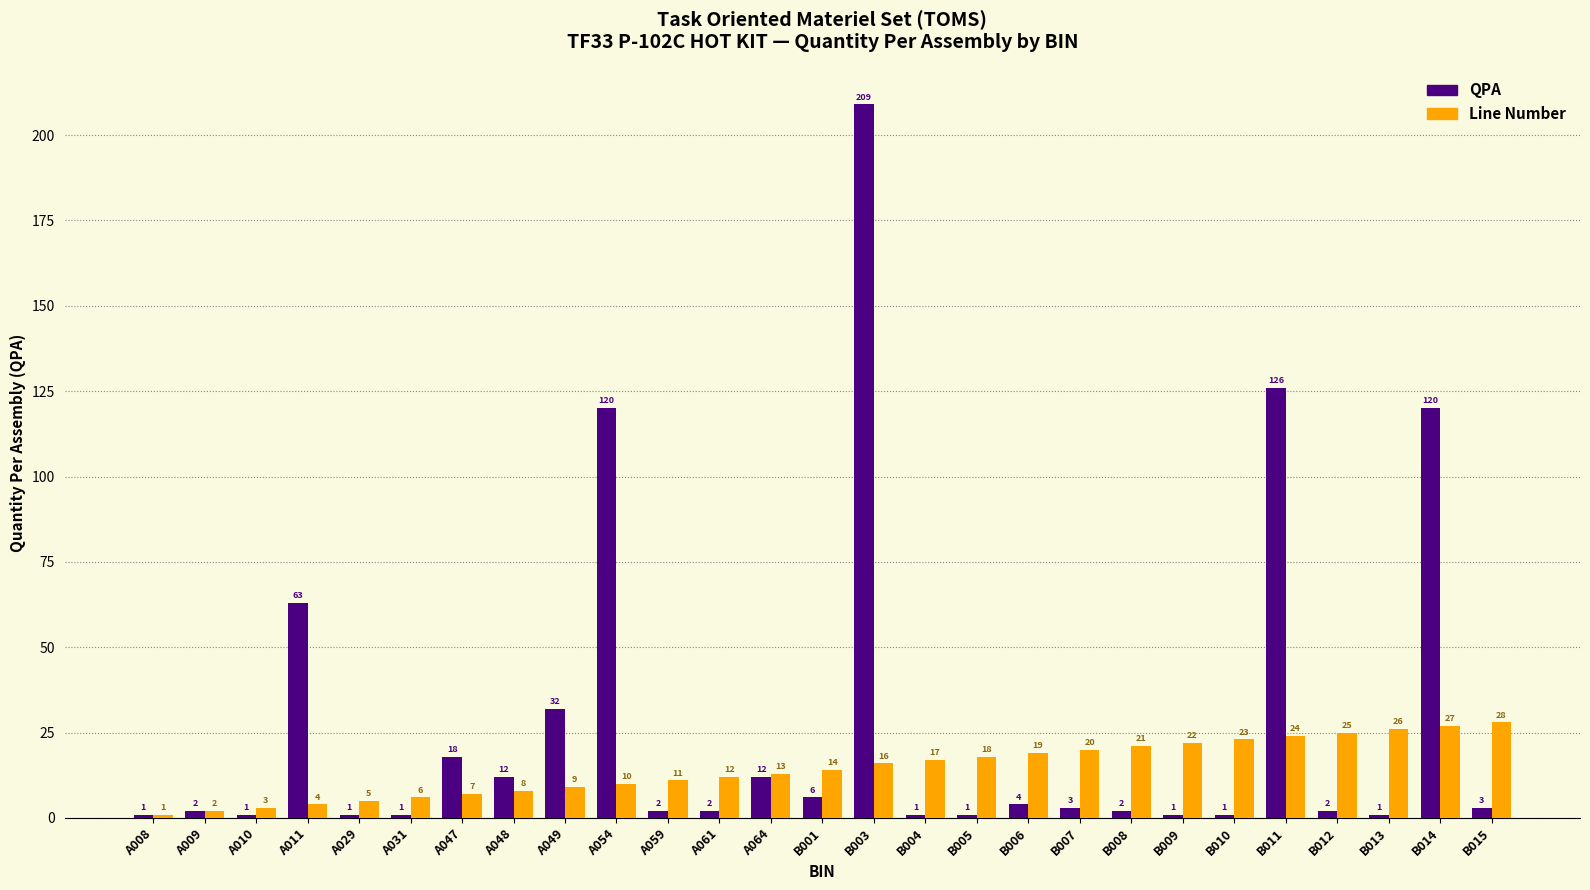

The Line Number series shows 12 at B006. True or false?

False